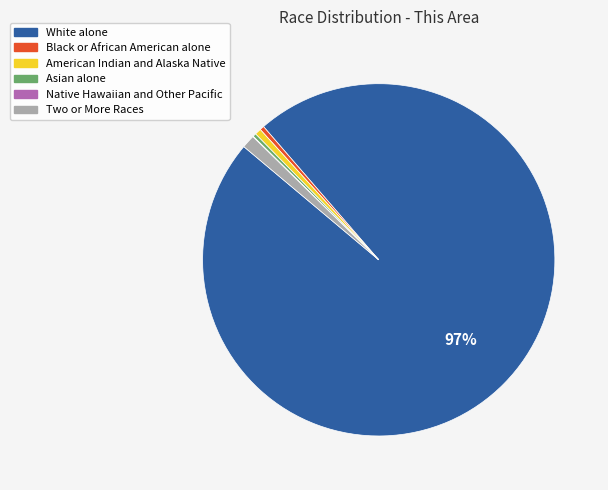

To the nearest percent, what is the difference between the White alone and American Indian and Alaska Native slice percentages?

97%